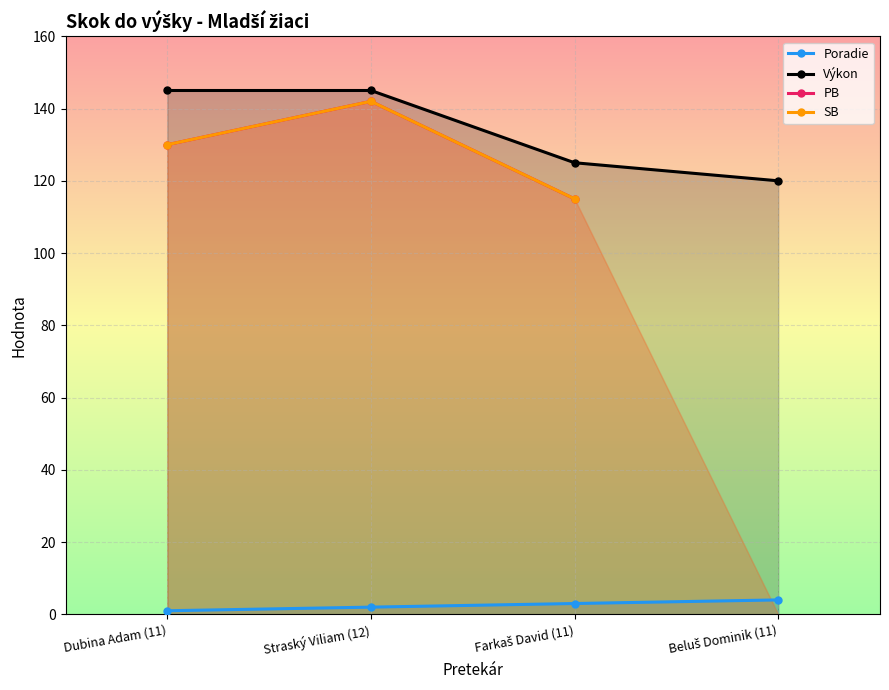

Count the number of categories in the chart.

4